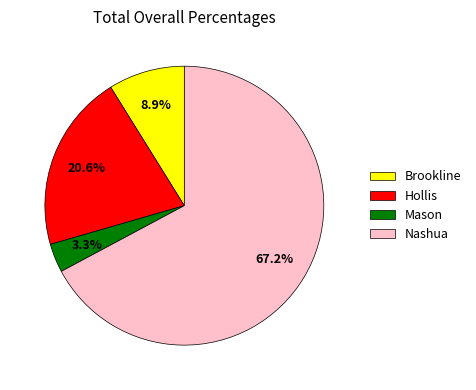

Is there any slice that represents more than half of the pie?

Yes